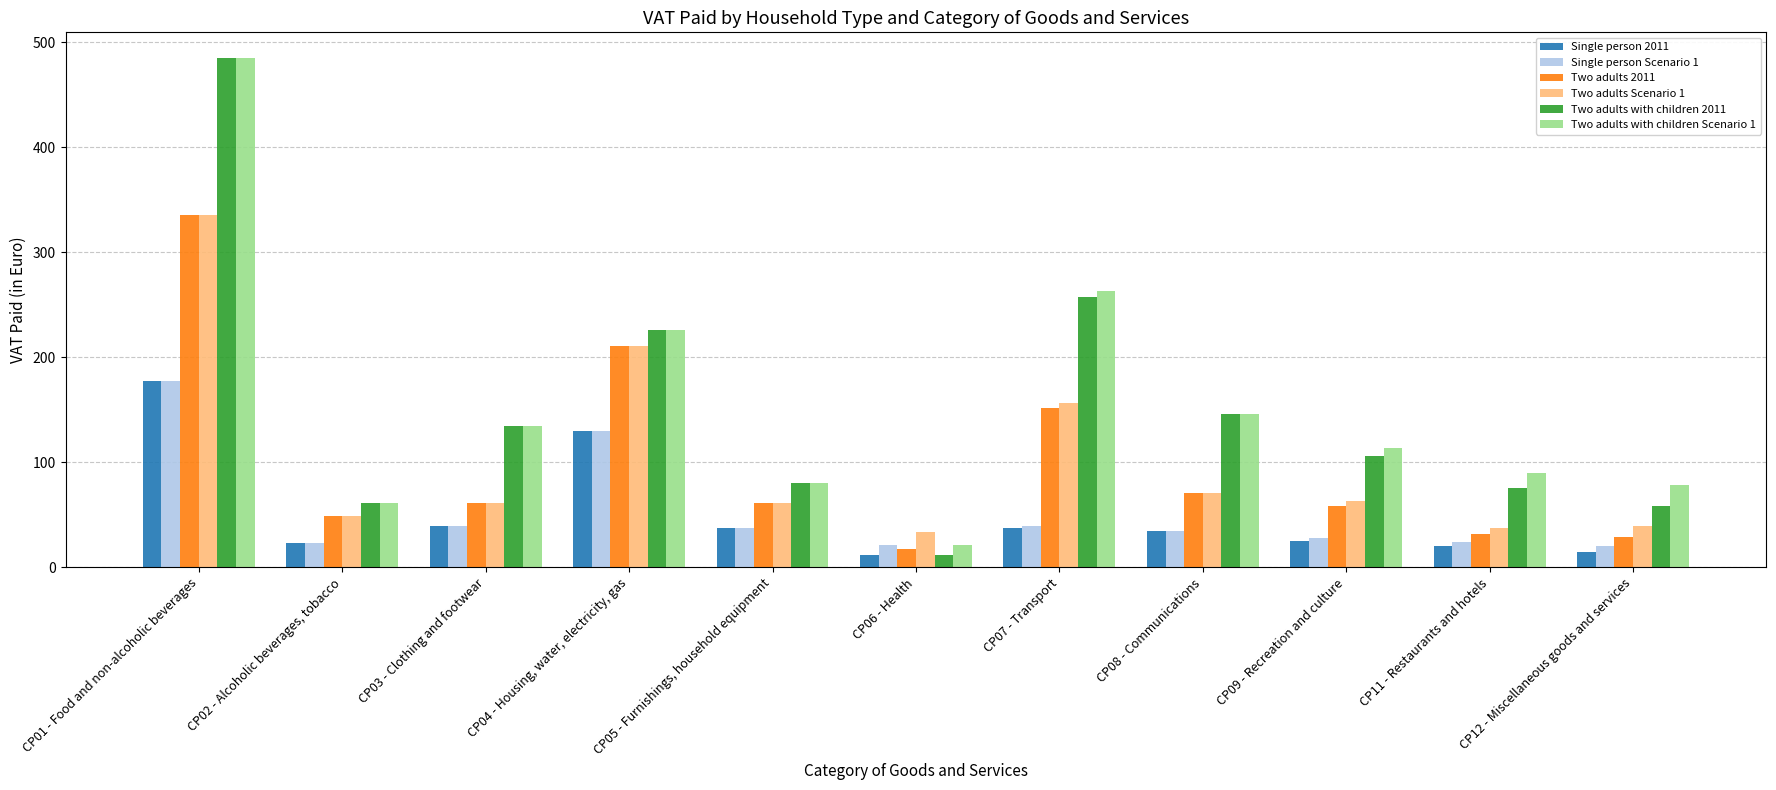

Where does the Two adults Scenario 1 series first go above 61?

CP01 - Food and non-alcoholic beverages